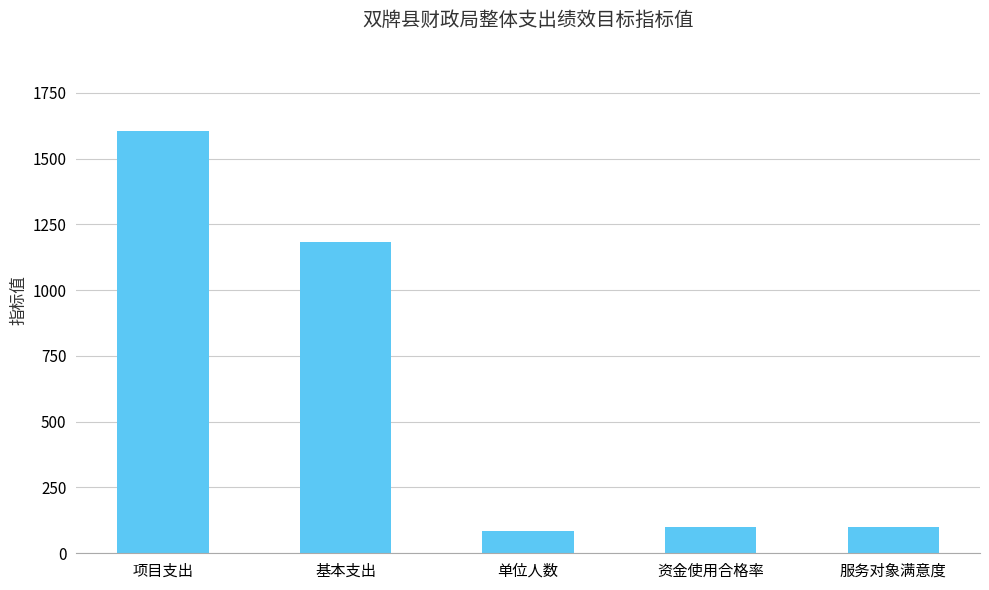

What is the label of the 4th bar from the right?

基本支出